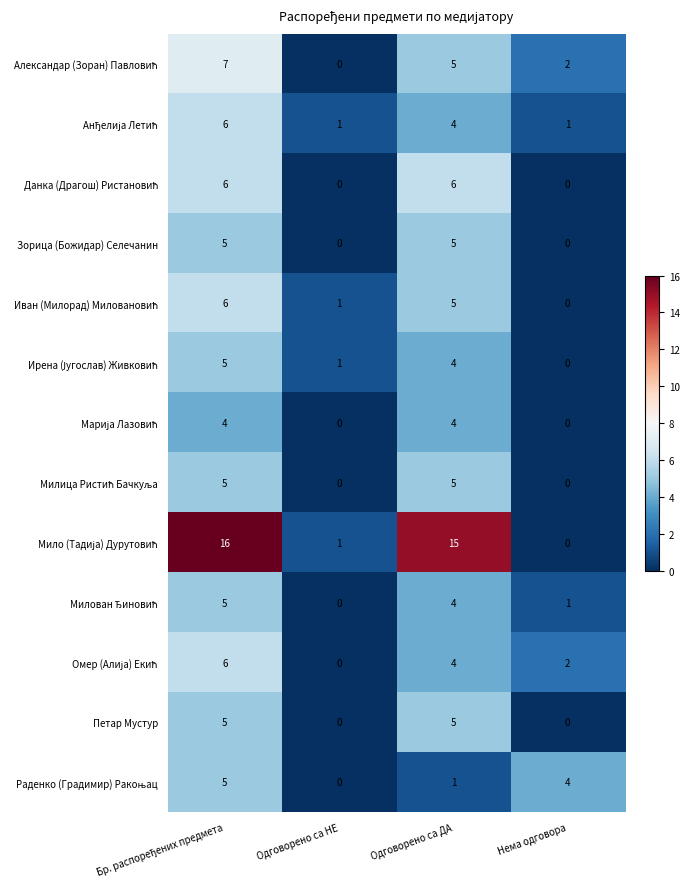

How many data points does each series have?

4